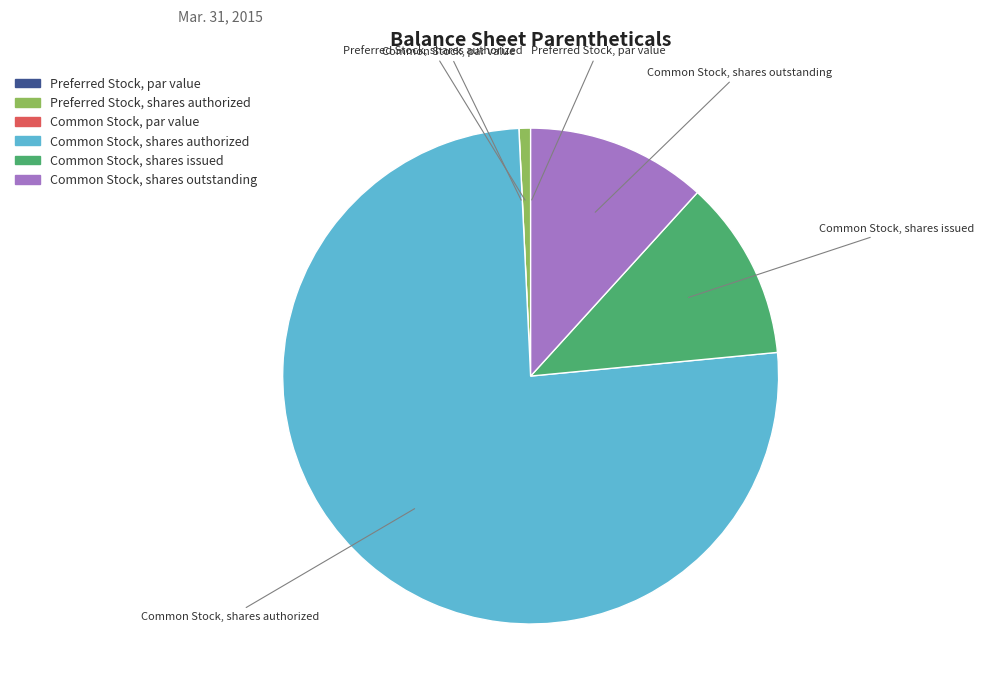

Which slice is the largest?

Common Stock, shares authorized